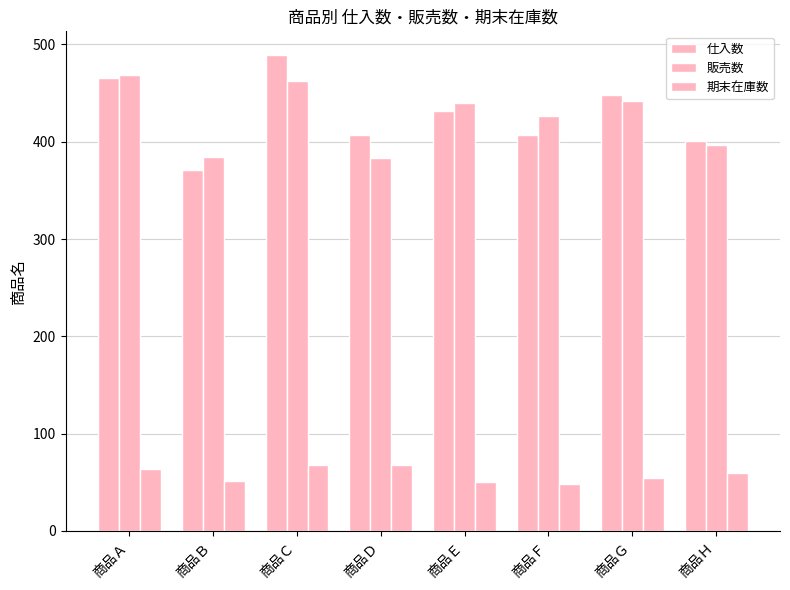

The value of 期末在庫数 at 商品Ｄ is 98. True or false?

False